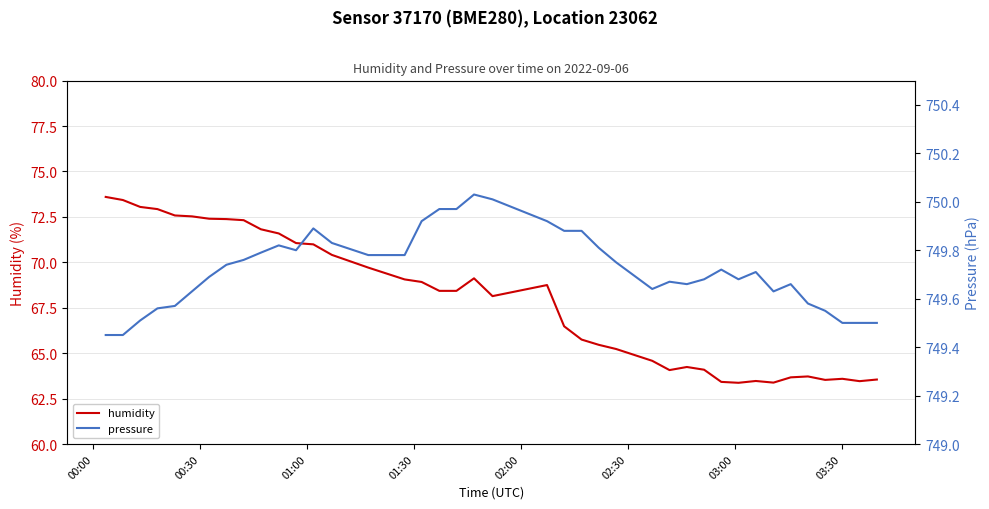

What is the highest value of the humidity series?

73.6